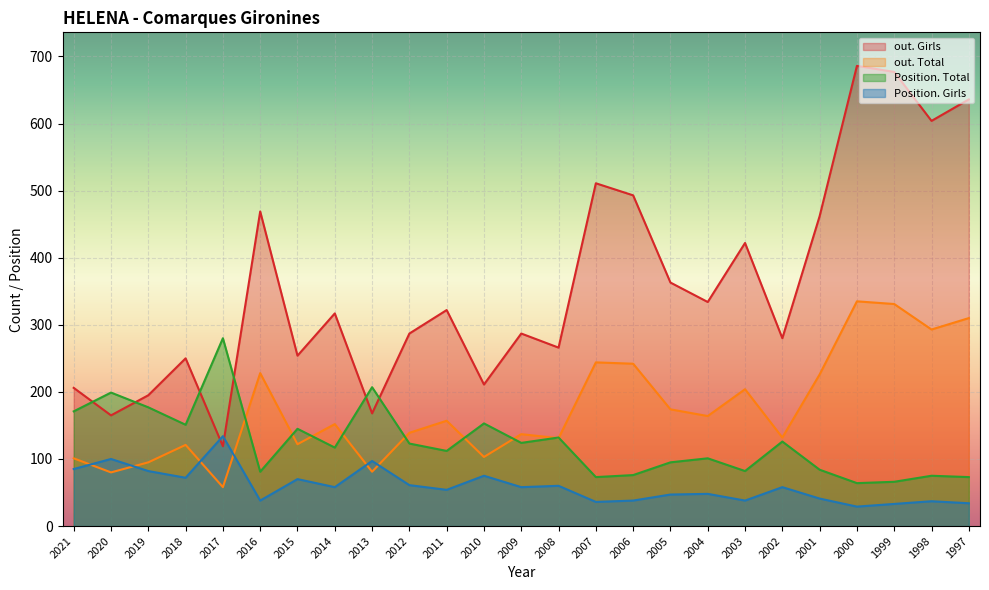

How many intersections are there between out. Girls and Position. Total?

6